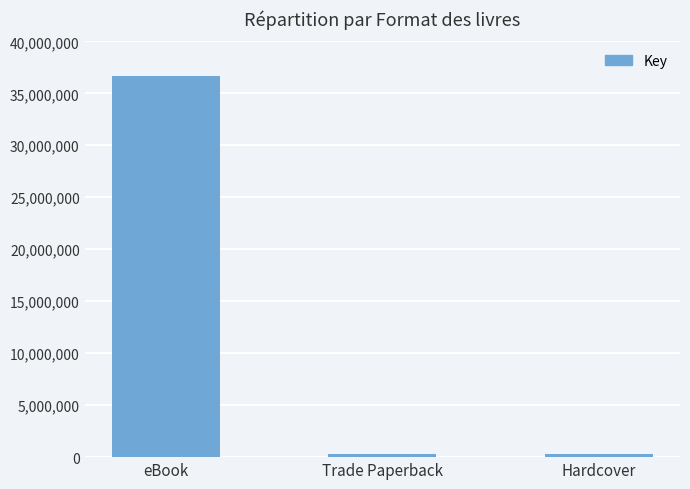

Reading right to left, what are all the values shown in this chart?

331660	331660	36708873